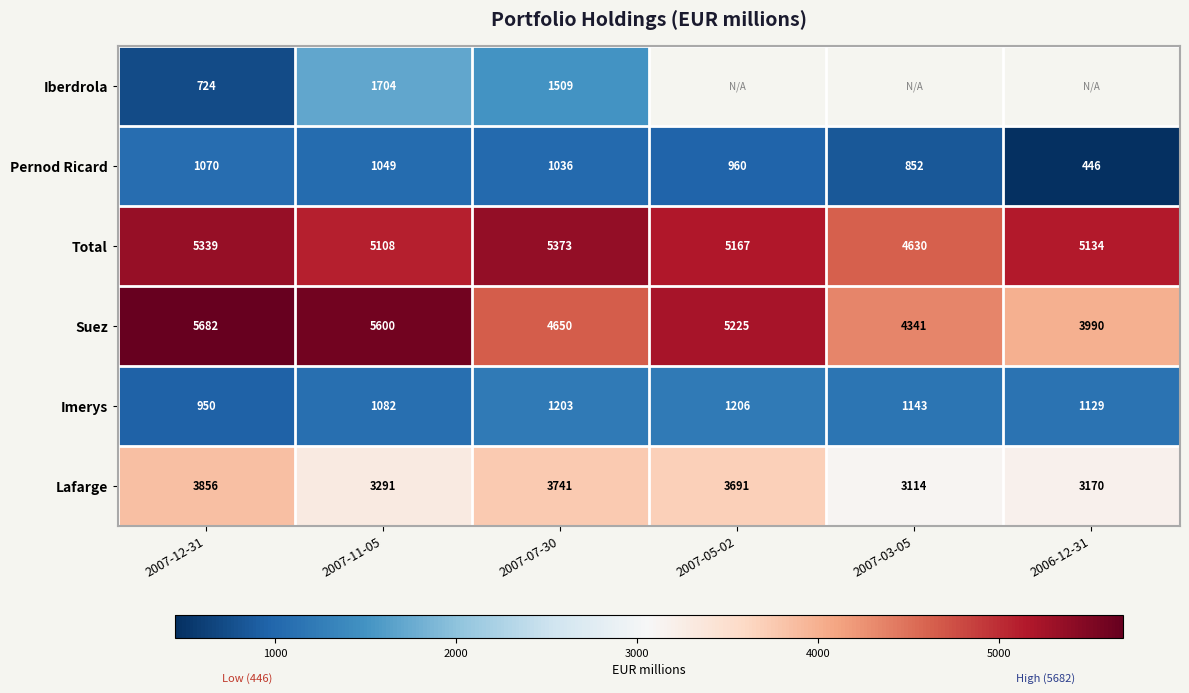

Rank the series at 2007-07-30 from highest to lowest value.

Total, Suez, Lafarge, Iberdrola, Imerys, Pernod Ricard